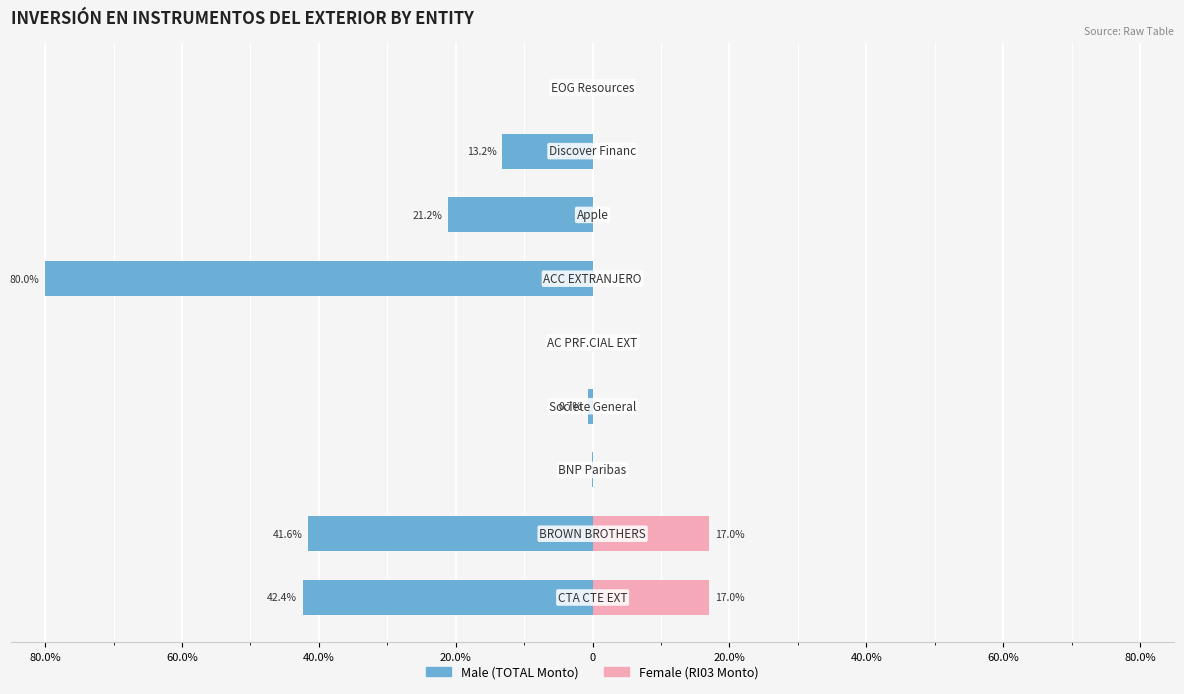

Rank the series at 60.0% from highest to lowest value.

Female, Male